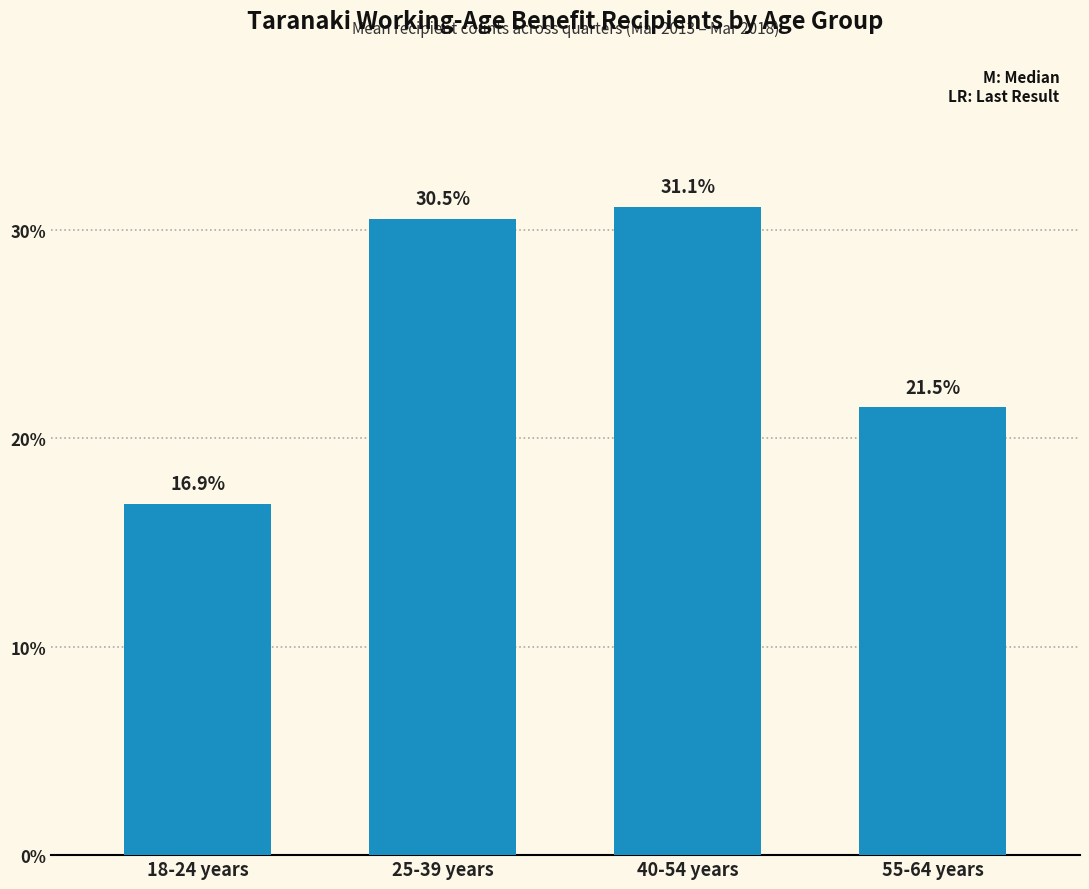

Reading left to right, transcribe all the data shown in this chart.

16.9	30.5	31.1	21.5